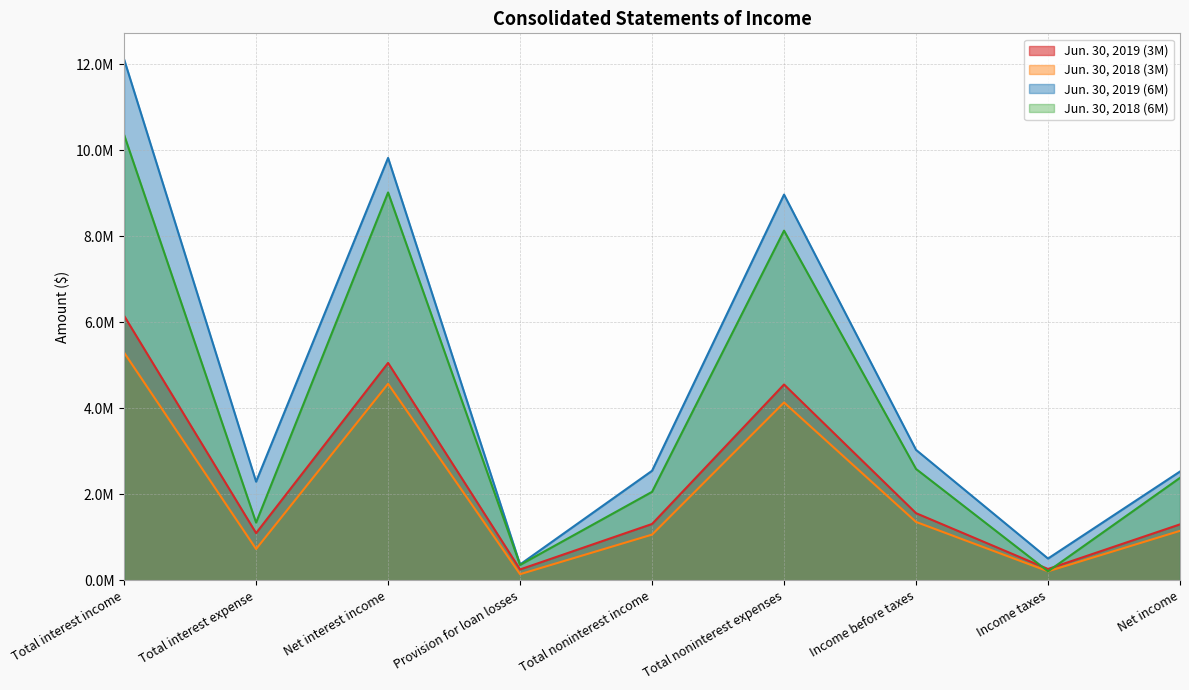

What is the sum of the Jun. 30, 2018 (6M) values at Net interest income and Total interest expense?

10354704